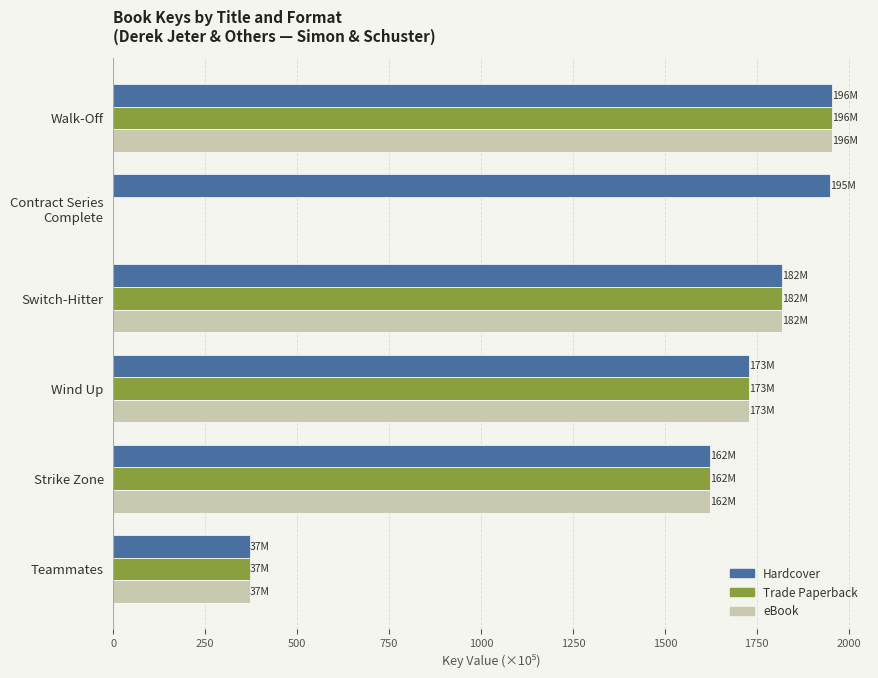

What is the sum of all Trade Paperback values?

7495.1